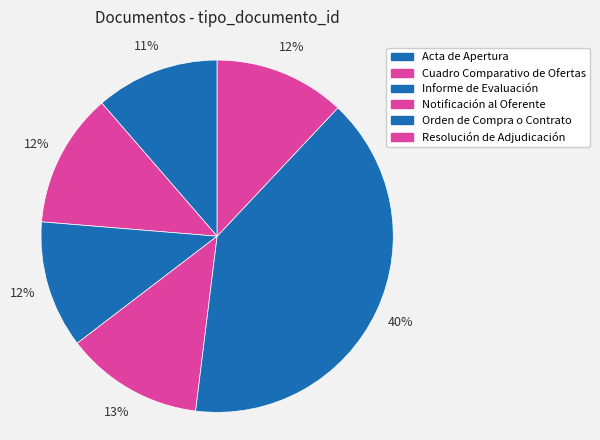

Combined, do Resolución de Adjudicación and Orden de Compra o Contrato account for over 50%?

Yes